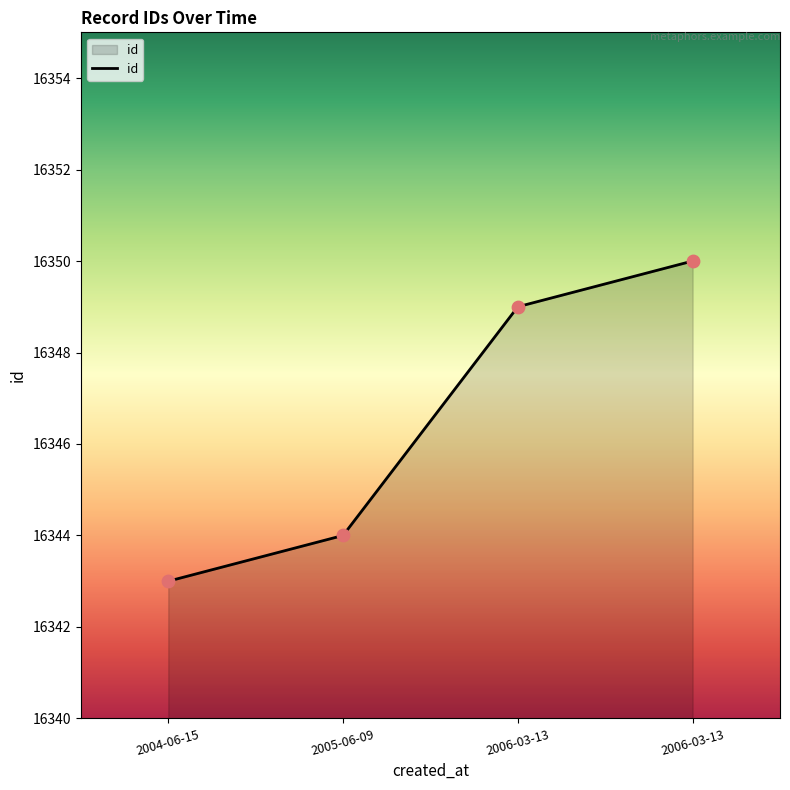

What is the change in value from 2005-06-09 to 2006-03-13?

+5